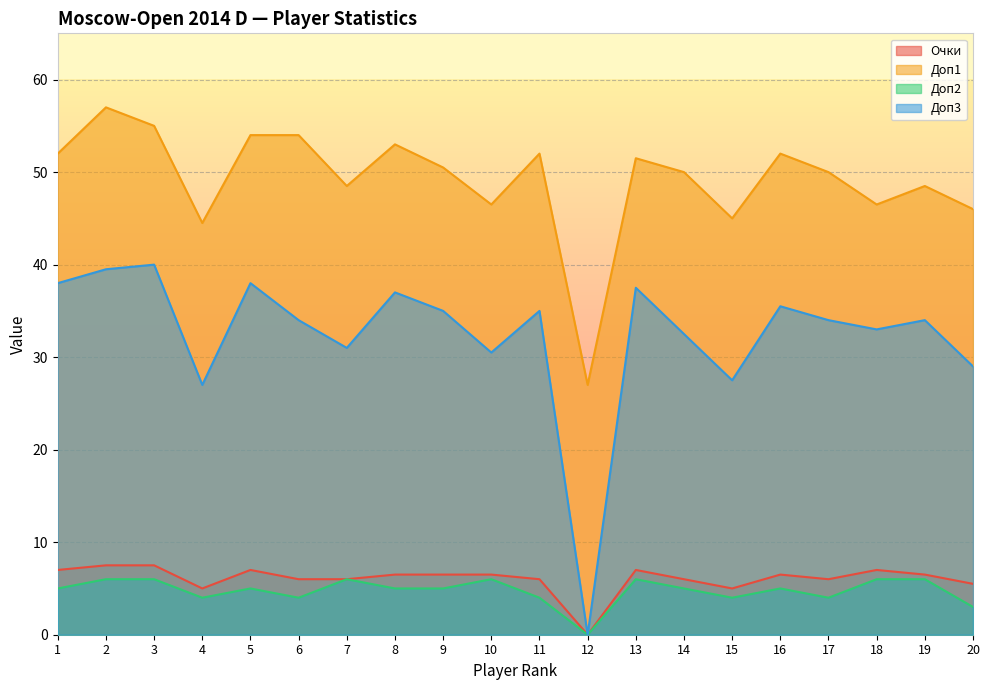

Reading right to left, extract all data points from this chart.

Очки: 5.5	6.5	7.0	6.0	6.5	5.0	6.0	7.0	0.0	6.0	6.5	6.5	6.5	6.0	6.0	7.0	5.0	7.5	7.5	7.0
Доп1: 46.0	48.5	46.5	50.0	52.0	45.0	50.0	51.5	27.0	52.0	46.5	50.5	53.0	48.5	54.0	54.0	44.5	55.0	57.0	52.0
Доп2: 3.0	6.0	6.0	4.0	5.0	4.0	5.0	6.0	0.0	4.0	6.0	5.0	5.0	6.0	4.0	5.0	4.0	6.0	6.0	5.0
Доп3: 29.0	34.0	33.0	34.0	35.5	27.5	32.5	37.5	0.0	35.0	30.5	35.0	37.0	31.0	34.0	38.0	27.0	40.0	39.5	38.0